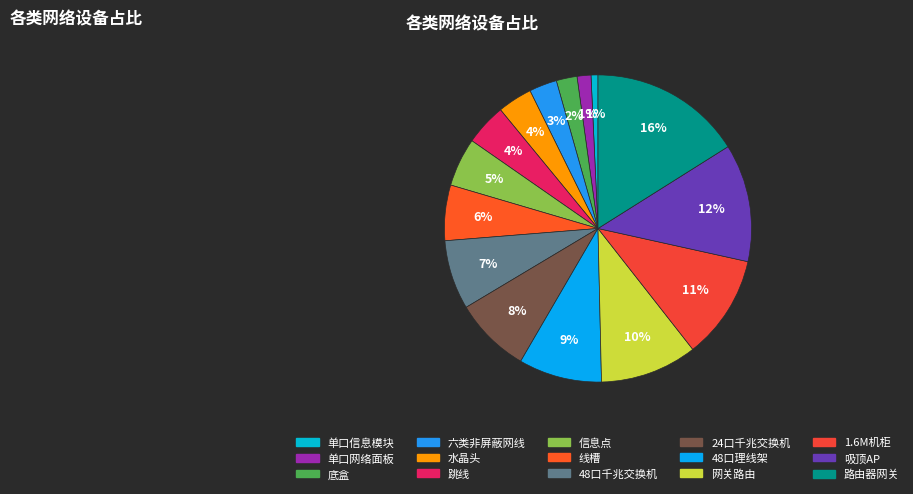

To the nearest percent, what is the difference between the largest and smallest slice percentages?

15%